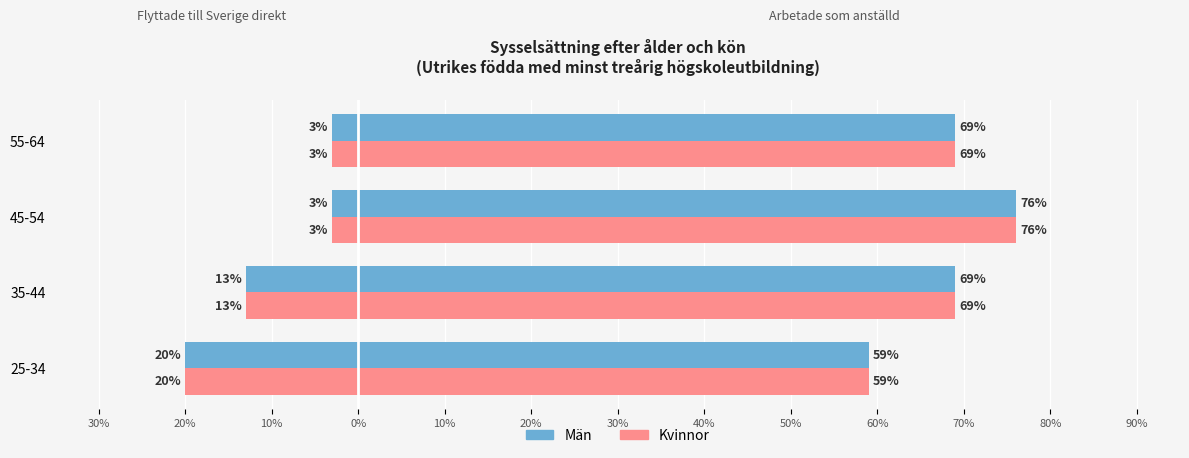

What is the value of the Kvinnor bar at the 3rd from the left?

-3